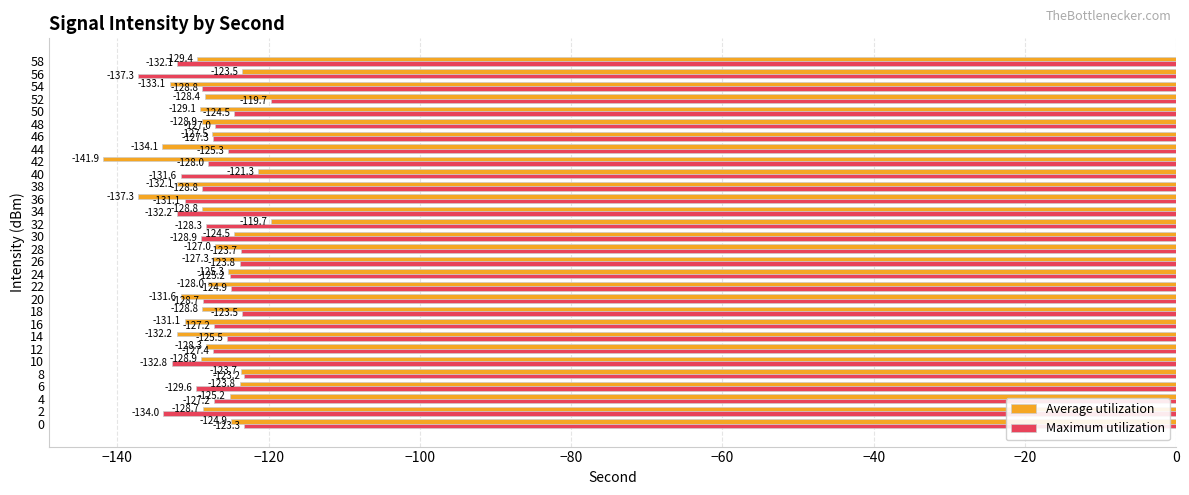

Where is Maximum utilization nearest to the value -128?

42